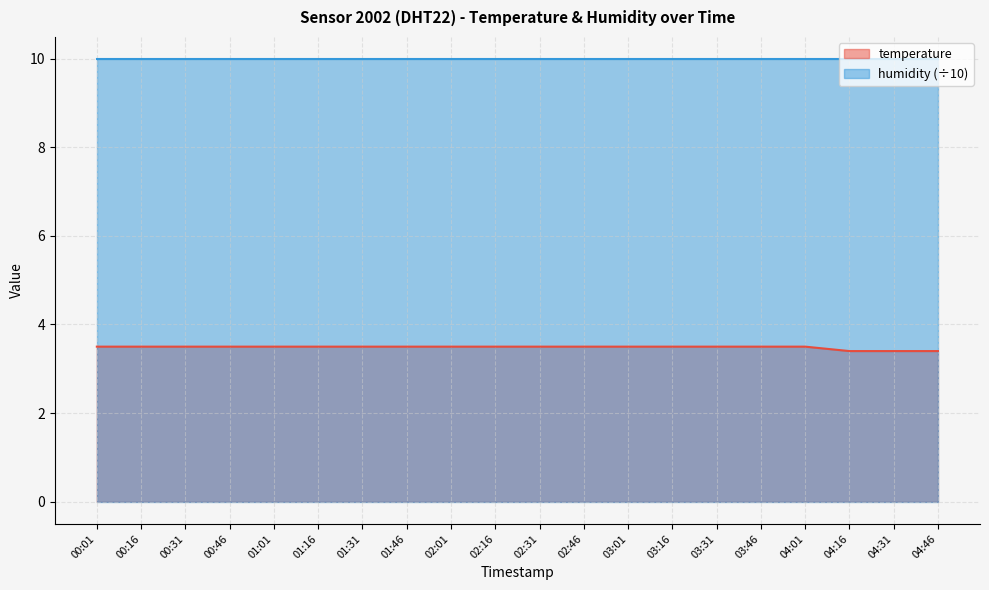

Which label corresponds to the largest value in the chart?

00:01